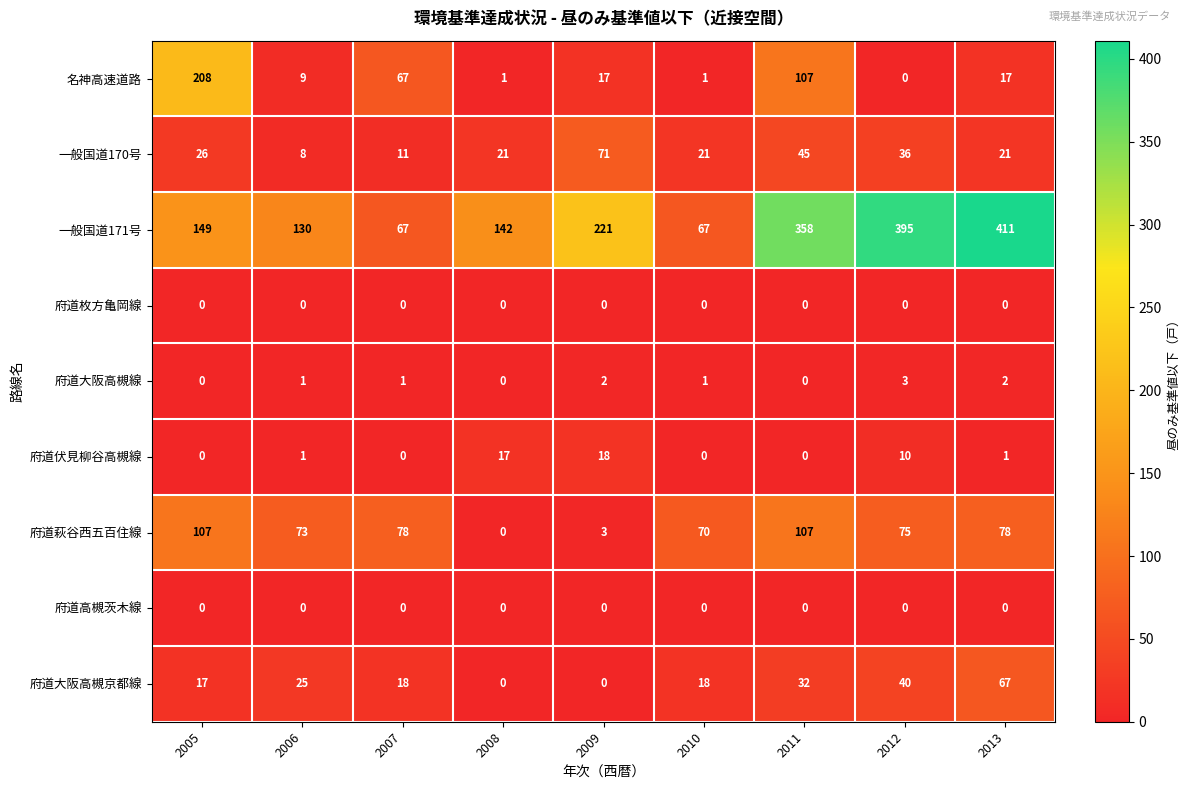

What is the sum of the 名神高速道路 values at 2006 and 2007?

76